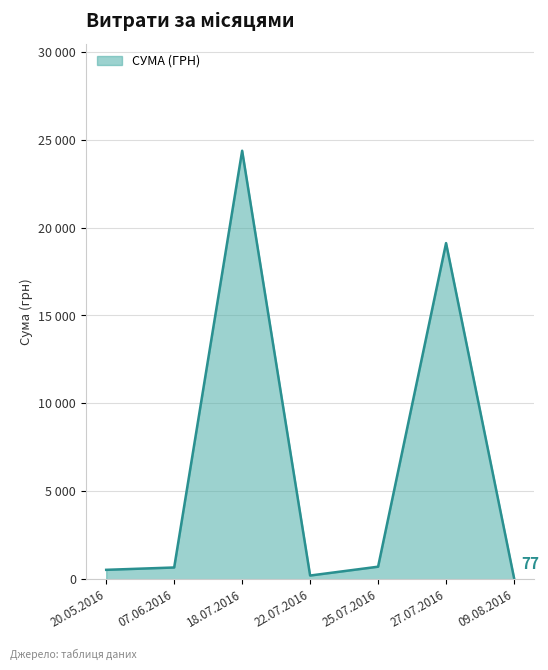

Does the chart display data point markers on the line(s)?

No